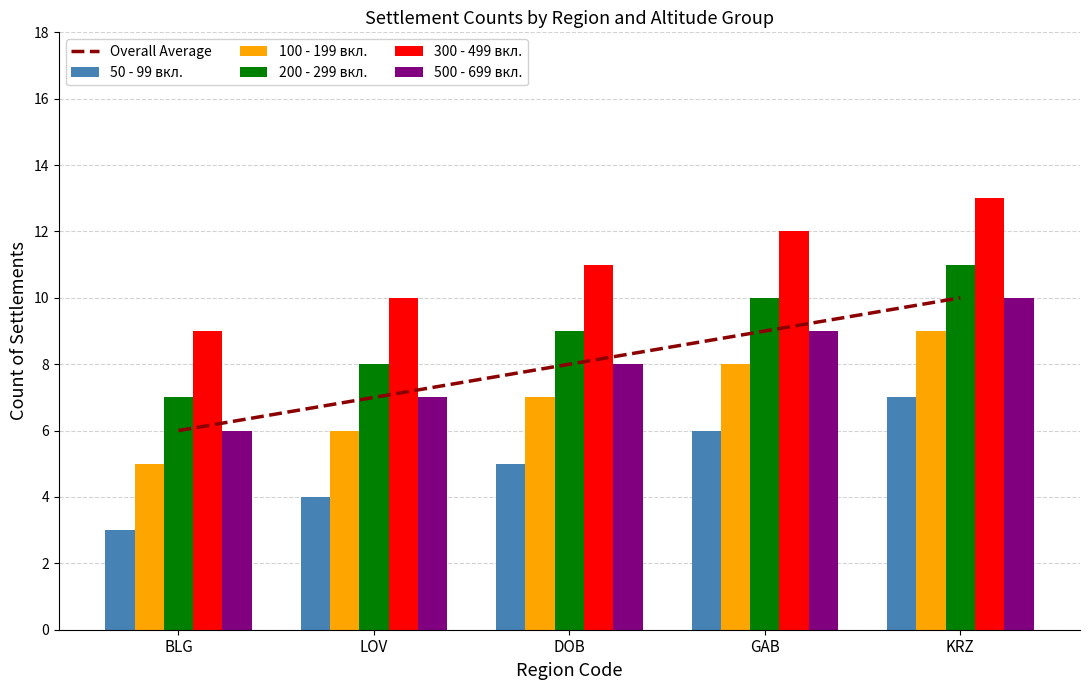

What is the label of the 3rd bar from the right?

DOB